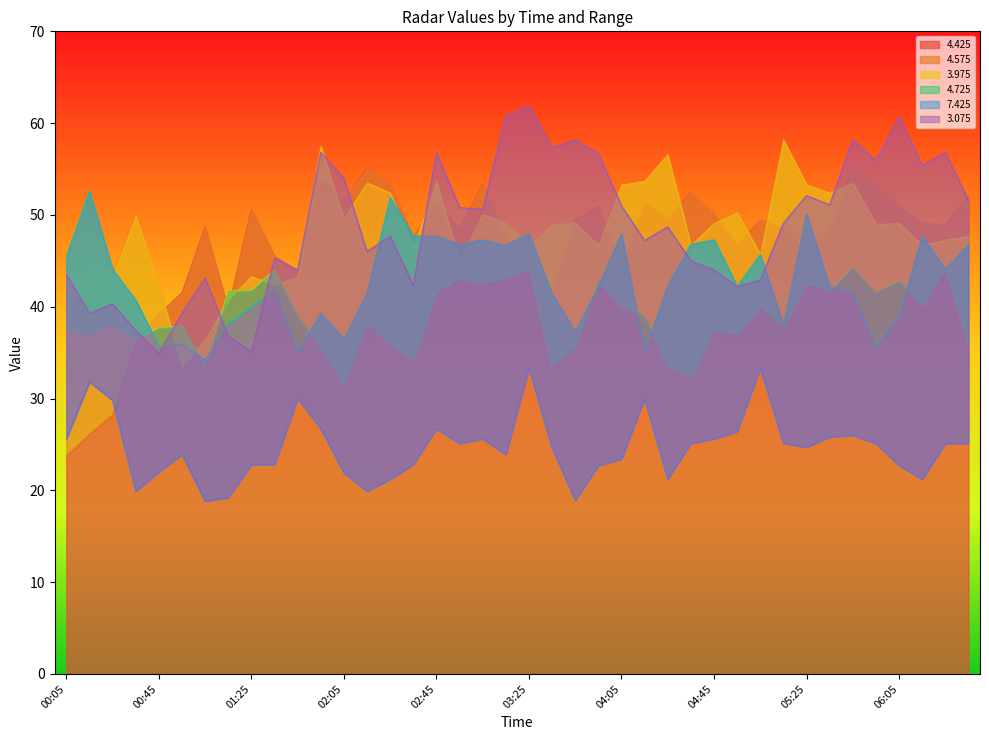

Reading left to right, list all the values displayed in this chart.

  4.425: 23.7	26.1	28.2	36.1	39.2	41.5	48.7	39.7	50.6	45.5	43.9	54.1	51.5	55.1	53.3	47.5	51.5	48.4	53.3	47.5	44.1	41.5	49.4	50.9	43.9	51.5	49.6	52.4	50.1	46.7	49.4	48.7	46.0	48.4	55.1	53.3	50.9	49.1	48.8	52.0
  4.575: 36.8	45.0	43.5	49.9	42.4	33.5	36.4	40.8	43.3	42.4	43.3	57.5	49.6	53.5	52.4	46.5	53.7	44.9	50.1	49.1	46.7	49.0	49.1	46.7	53.3	53.7	56.6	46.7	49.1	50.3	45.7	58.2	53.3	52.4	53.5	49.0	49.1	46.7	47.3	47.7
  3.975: 37.5	37.1	38.1	36.5	37.7	37.9	33.5	41.7	41.8	44.0	39.0	35.7	31.6	38.4	35.9	34.2	41.7	43.1	42.6	43.1	44.3	33.6	35.7	42.9	40.1	39.0	33.6	32.3	37.4	37.1	40.1	37.9	42.6	41.8	44.3	41.6	42.9	40.1	44.3	35.9
  4.725: 45.5	52.6	44.1	40.7	35.7	35.9	34.2	38.2	40.0	41.8	35.1	39.3	36.5	41.5	51.9	47.7	47.7	46.8	47.3	46.7	48.0	41.4	37.3	42.2	48.0	35.1	42.3	46.8	47.3	42.2	45.7	38.0	50.1	42.2	41.5	35.6	39.0	47.7	44.1	46.8
  7.425: 25.6	31.8	29.8	19.9	22.0	23.9	18.8	19.2	22.8	22.8	30.0	26.7	21.9	19.9	21.2	22.8	26.7	25.1	25.6	23.9	33.3	24.6	18.9	22.7	23.4	30.0	21.2	25.1	25.6	26.4	33.3	25.1	24.7	25.8	26.0	25.1	22.7	21.2	25.1	25.1
  3.075: 43.5	39.3	40.3	37.4	34.9	39.3	43.1	36.8	35.1	45.3	44.0	56.8	54.0	46.0	47.7	42.3	56.8	50.8	50.6	60.8	61.9	57.3	58.2	56.7	51.0	47.2	48.7	45.0	44.0	42.2	42.9	49.1	52.1	51.1	58.2	55.9	60.7	55.4	56.8	51.6